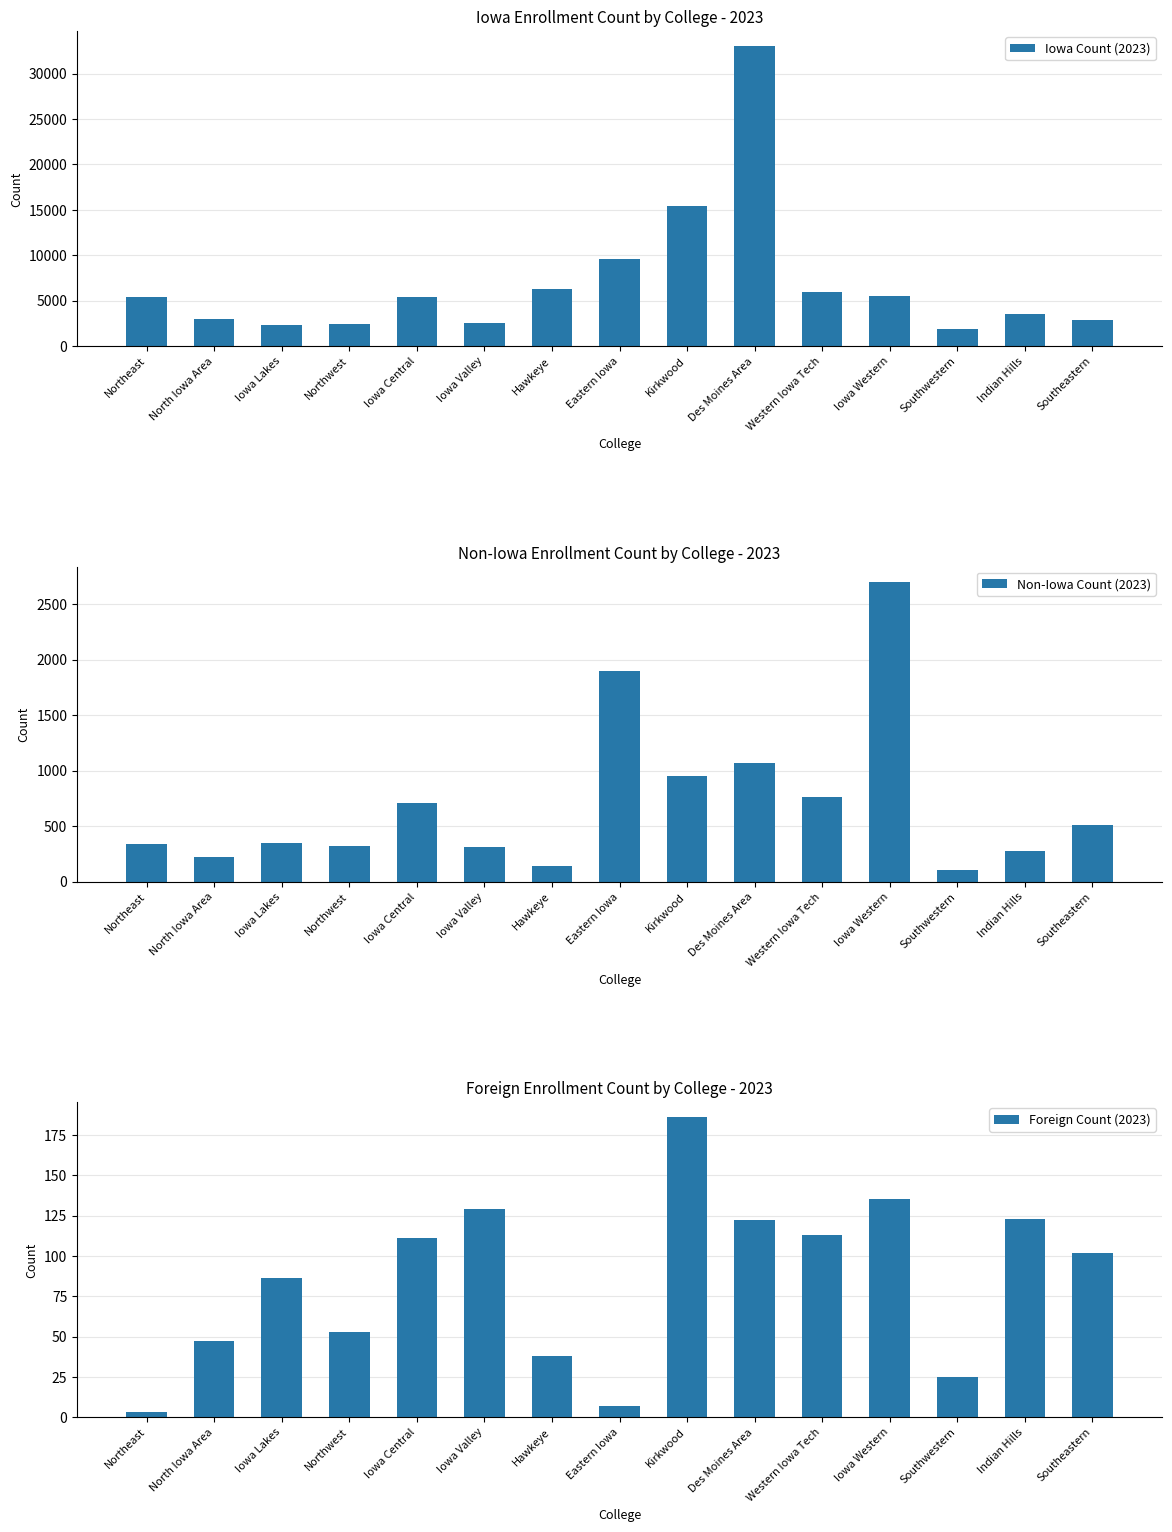

What is the difference between the maximum and minimum values in the Iowa Count (2023) series?

31167